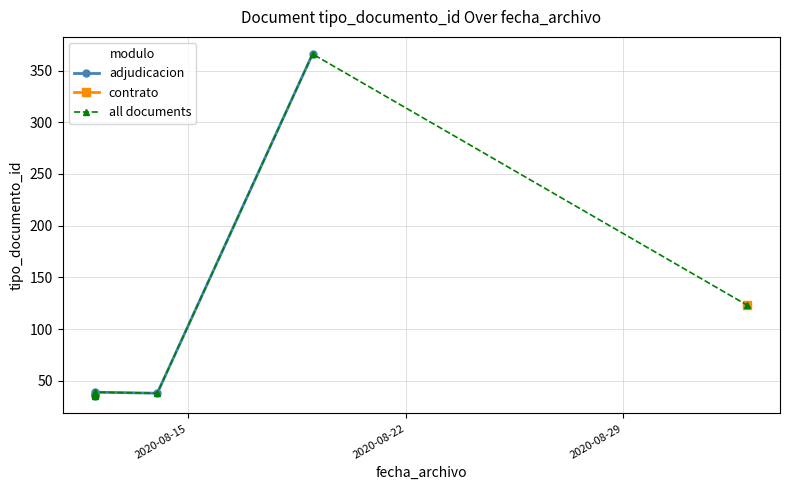

List the labels in order of value, smallest first.

2020-08-12, 2020-08-12, 2020-08-12, 2020-08-14, 2020-08-12, 2020-09-02, 2020-08-19